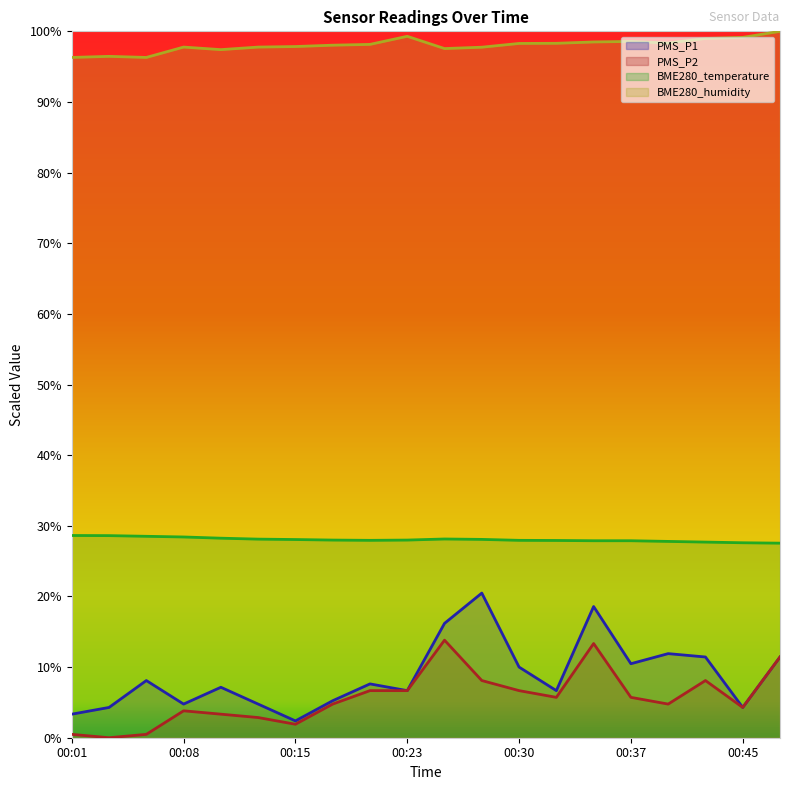

True or false: BME280_humidity and BME280_temperature cross at least once.

False